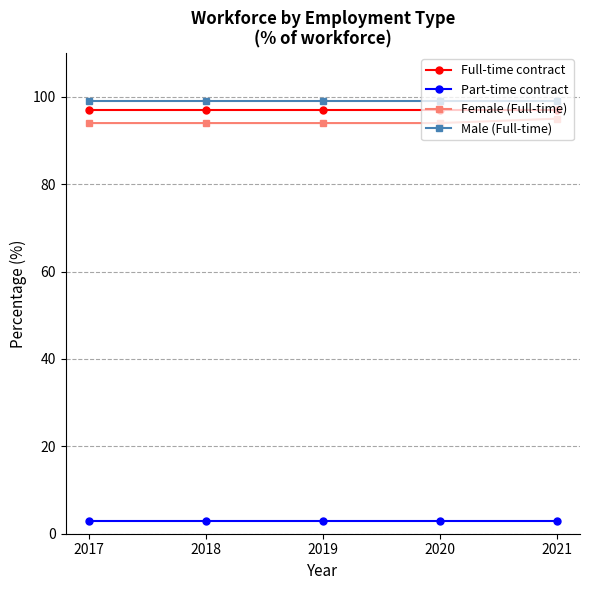

What is the maximum value for Male (Full-time)?

99